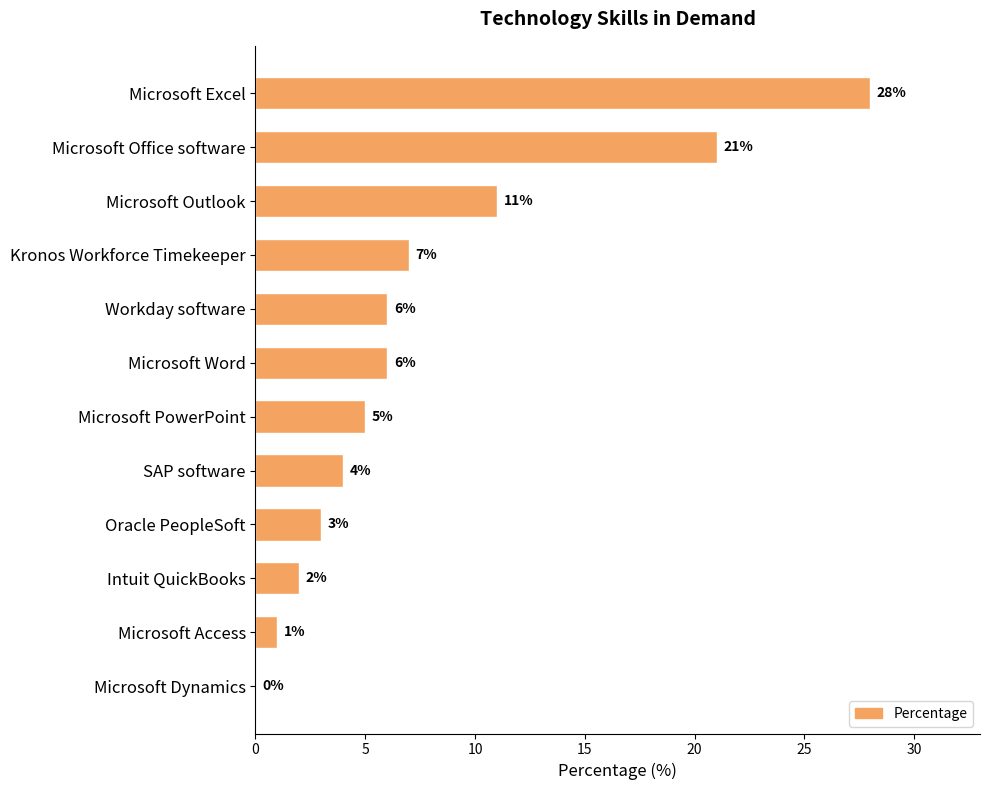

Where is the data nearest to the value 14?

Microsoft Outlook